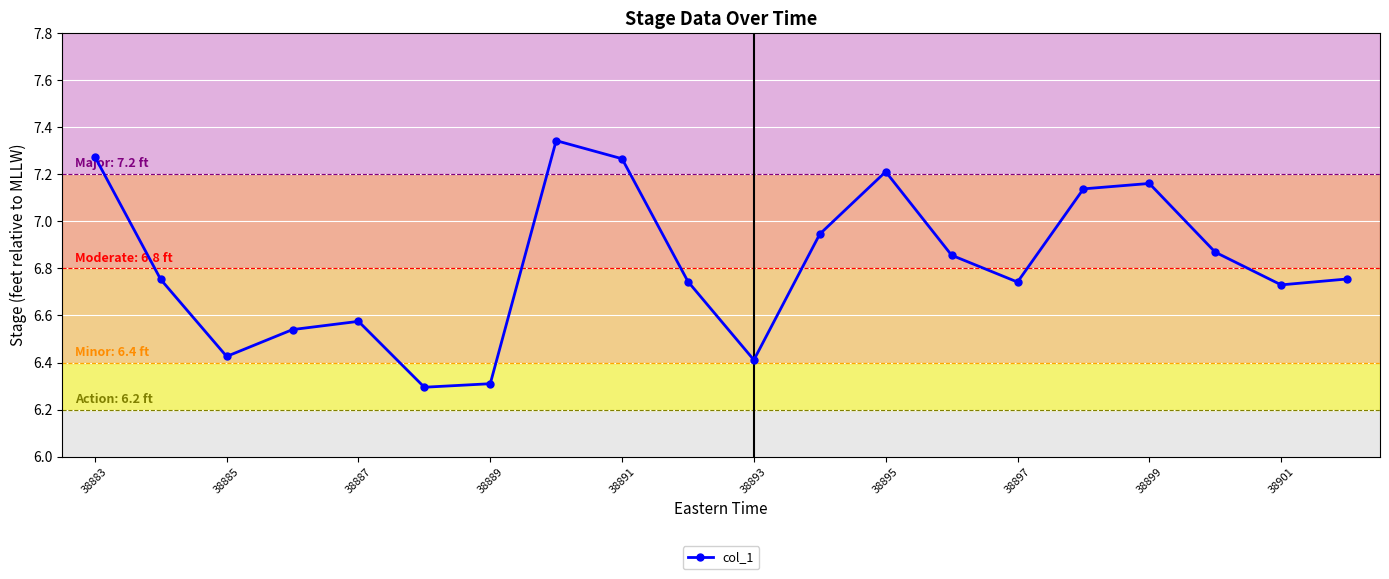

True or false: there are more than 2 points higher than both neighbors.

True